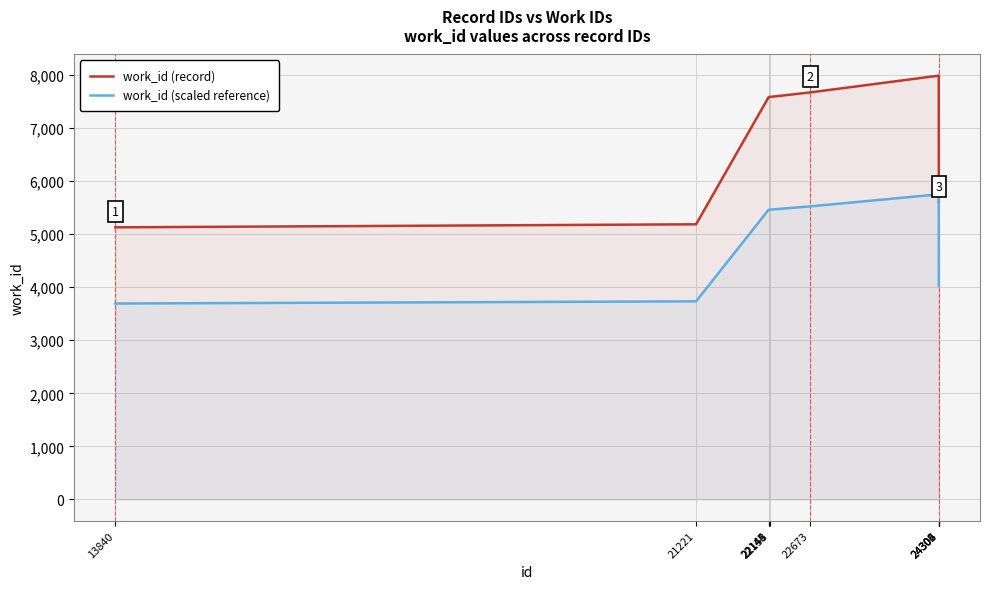

What is the sum of all work_id (record) values?

70279.0